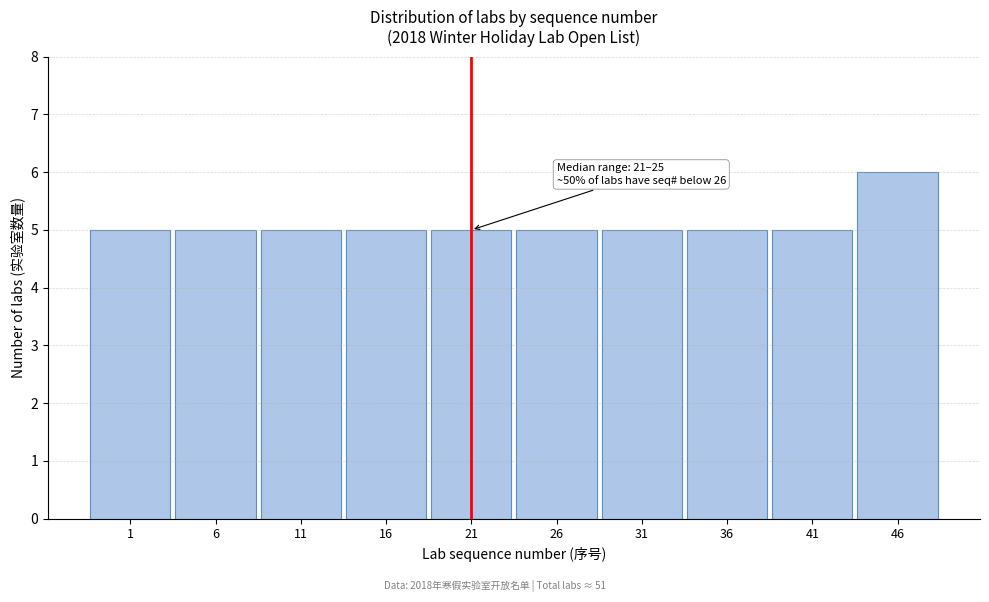

Reading left to right, extract all data points from this chart.

1=5	6=5	11=5	16=5	21=5	26=5	31=5	36=5	41=5	46=6